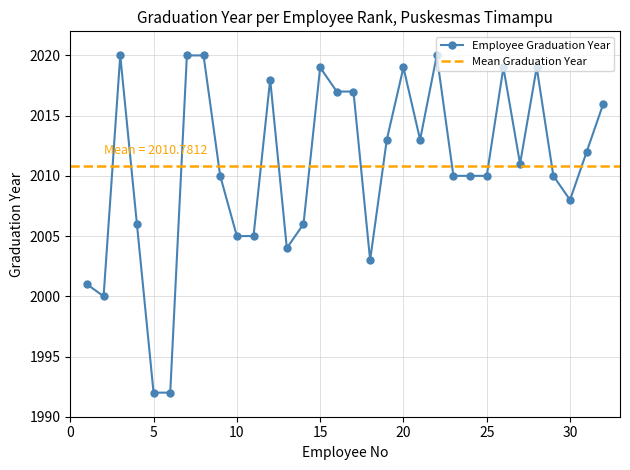

Where is the data nearest to the value 2006?

4